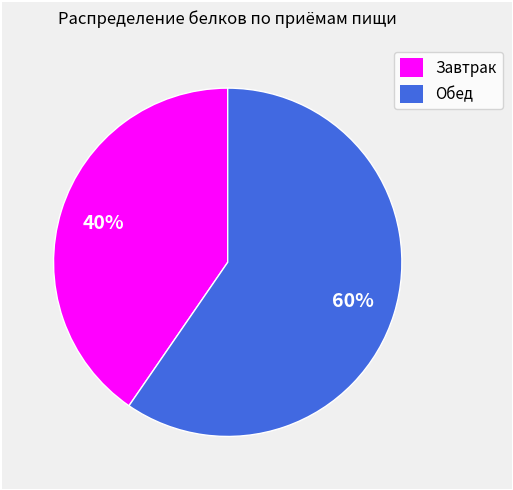

Is the sum of Обед and Завтрак greater than half?

Yes